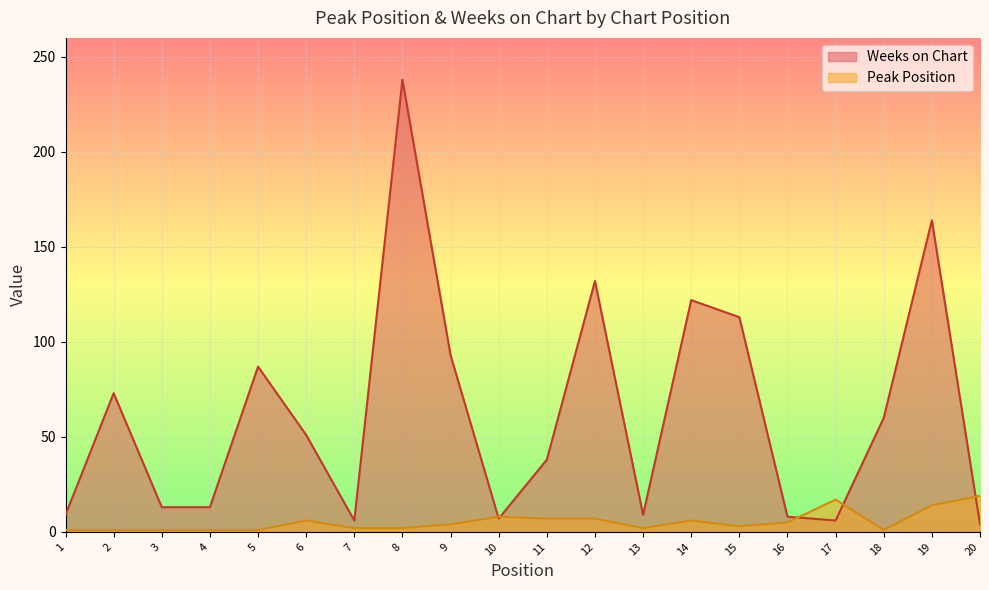

Rank the series by their maximum value, from highest to lowest.

Weeks on Chart, Peak Position